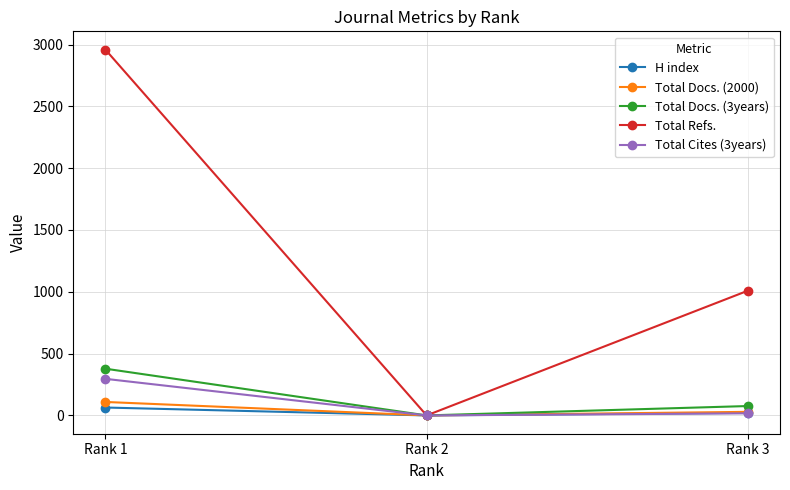

What is the sum of all Total Docs. (2000) values?

138